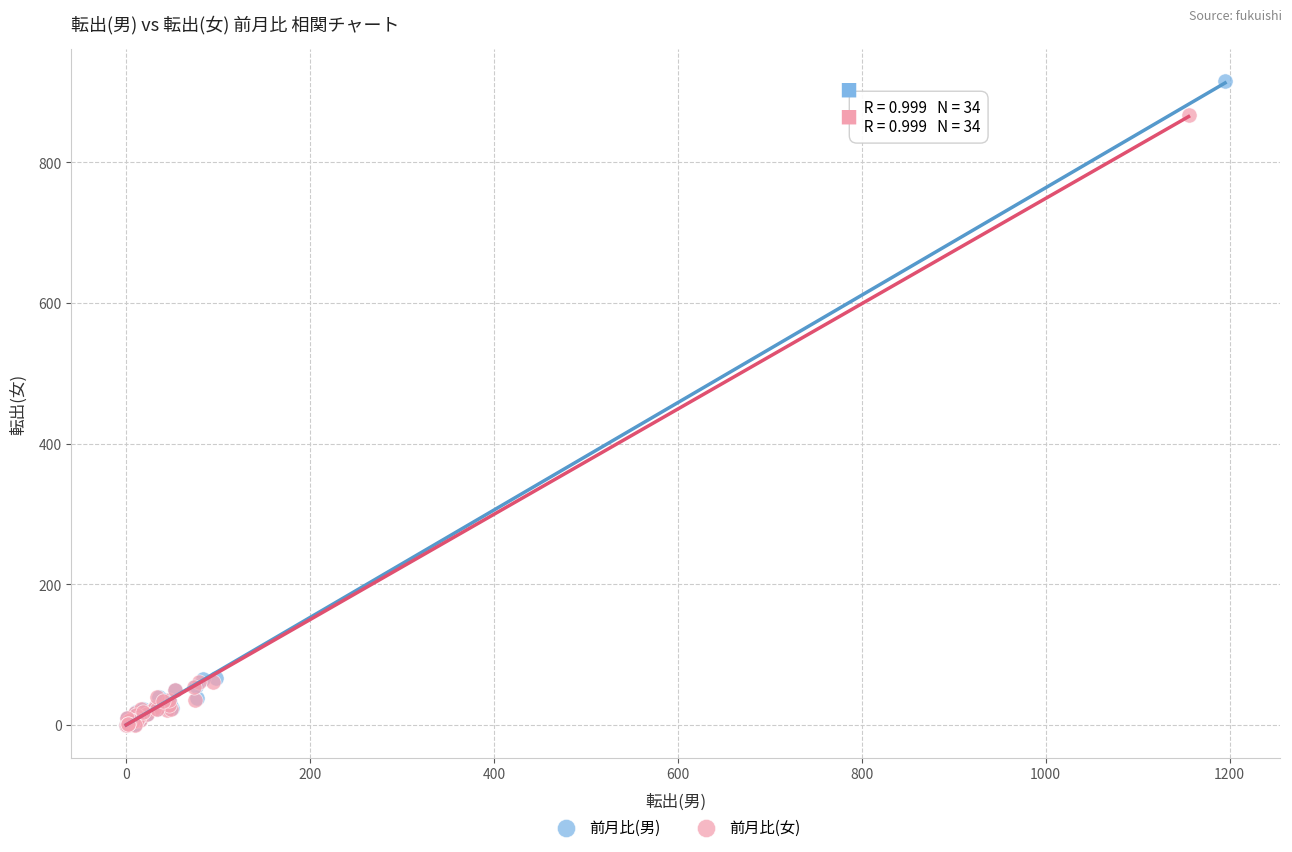

Which series has the largest Y range (max minus min)?

前月比(男)